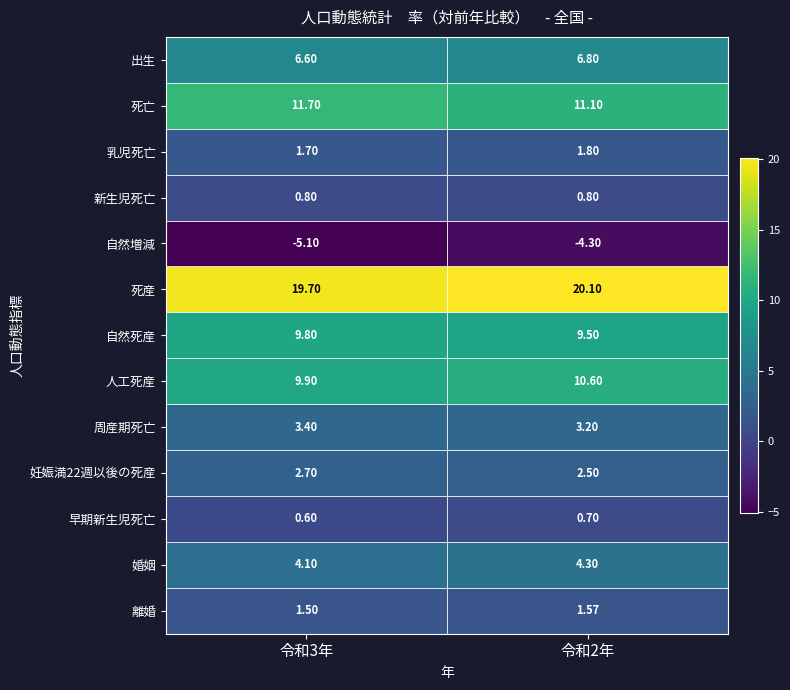

What is the difference between the highest and lowest values at 令和3年?

24.8